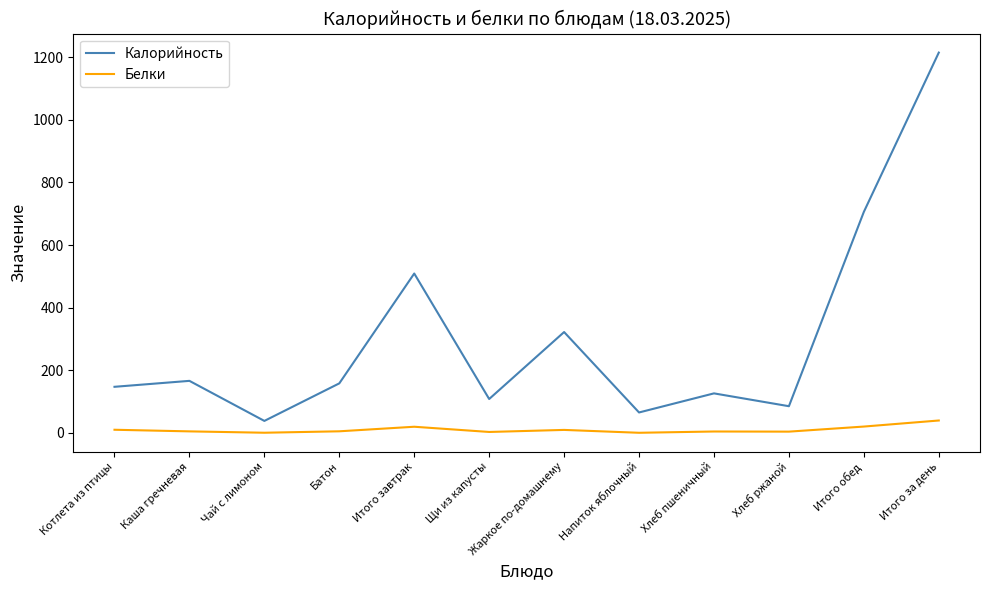

What is the average value of the Калорийность series?

303.8